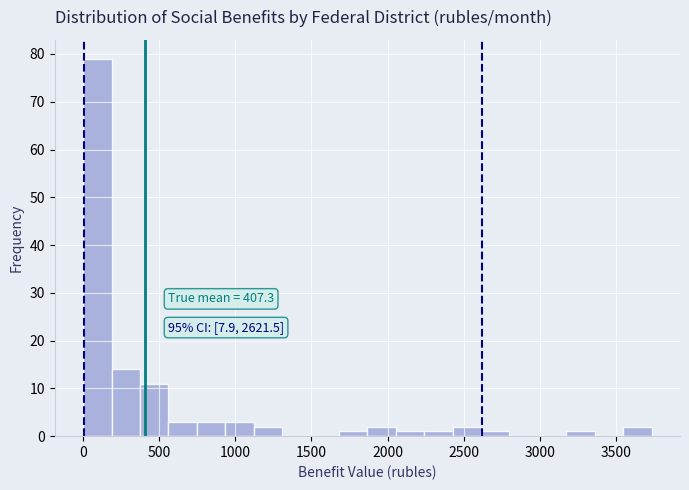

Around what value on the x-axis is the tallest bar? Give the approximate position of its centre, as read against the axis.

100